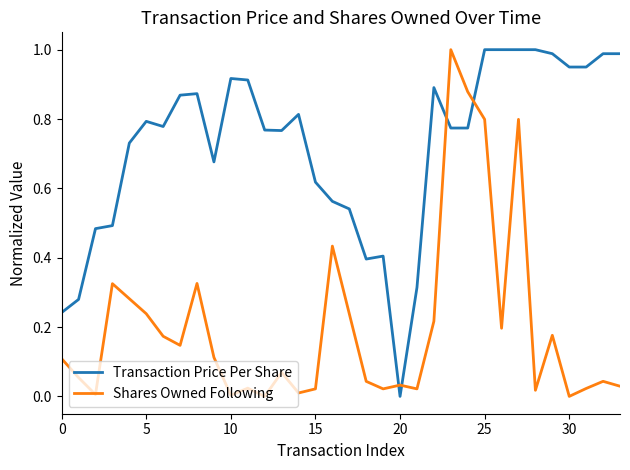

Which series has the largest total across all categories?

Transaction Price Per Share